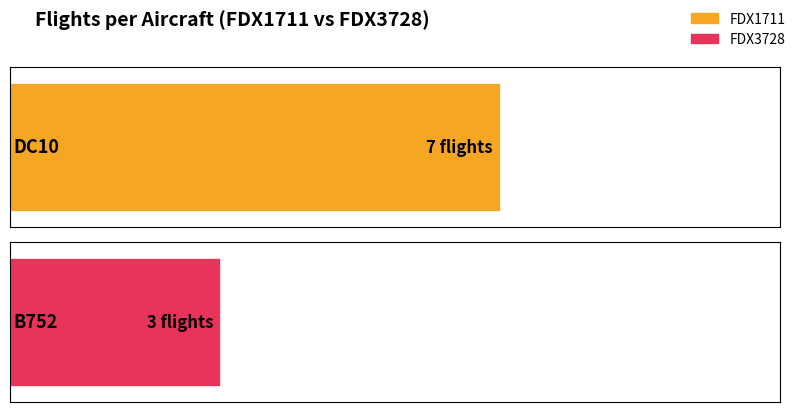

What is the label of the 2nd bar from the left?

B752